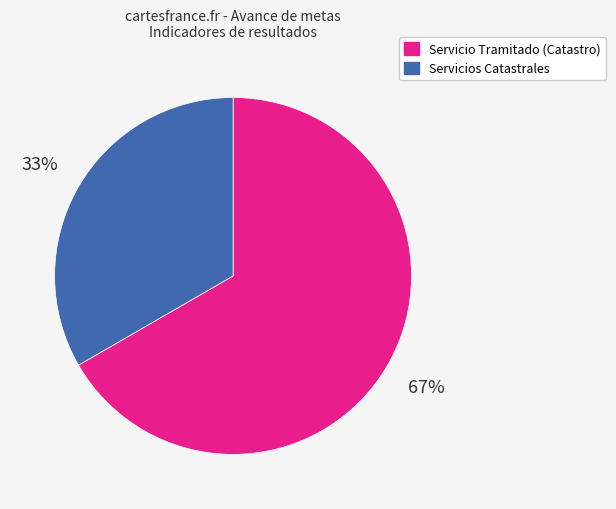

Is it true that Servicio Tramitado (Catastro) is 57% of the pie?

False